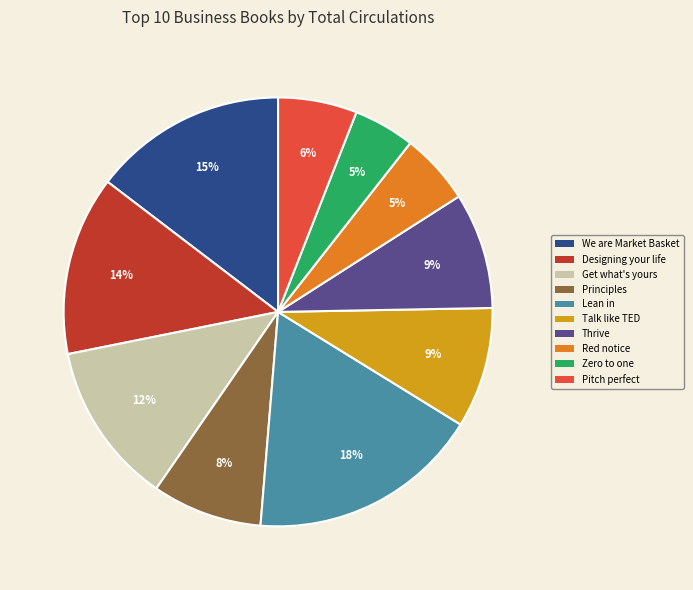

Which category has the biggest portion of the pie?

Lean in